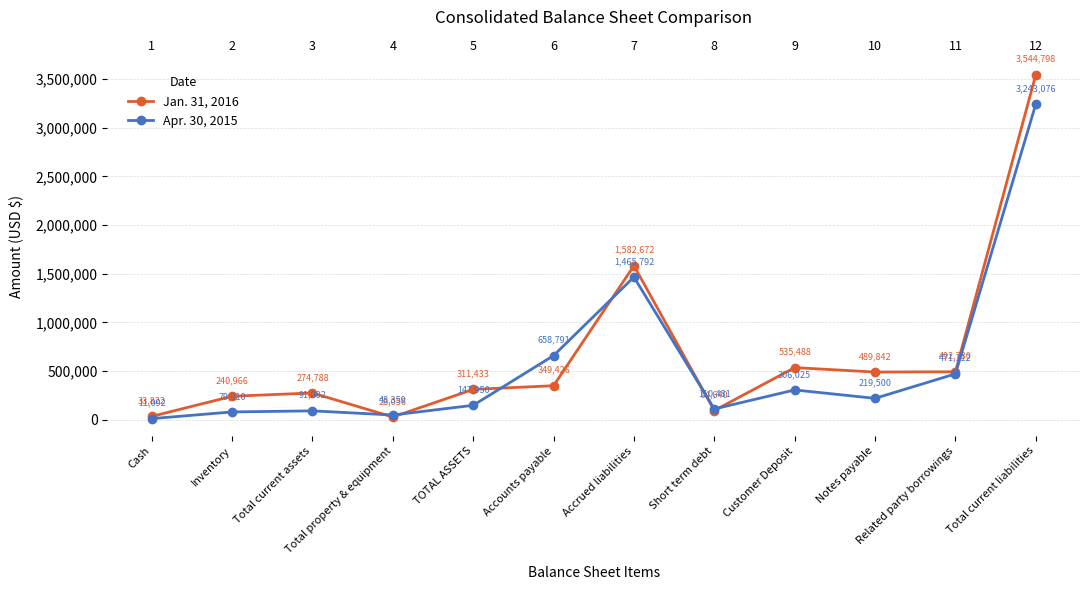

What is the difference between the maximum and minimum values in the Jan. 31, 2016 series?

3516742